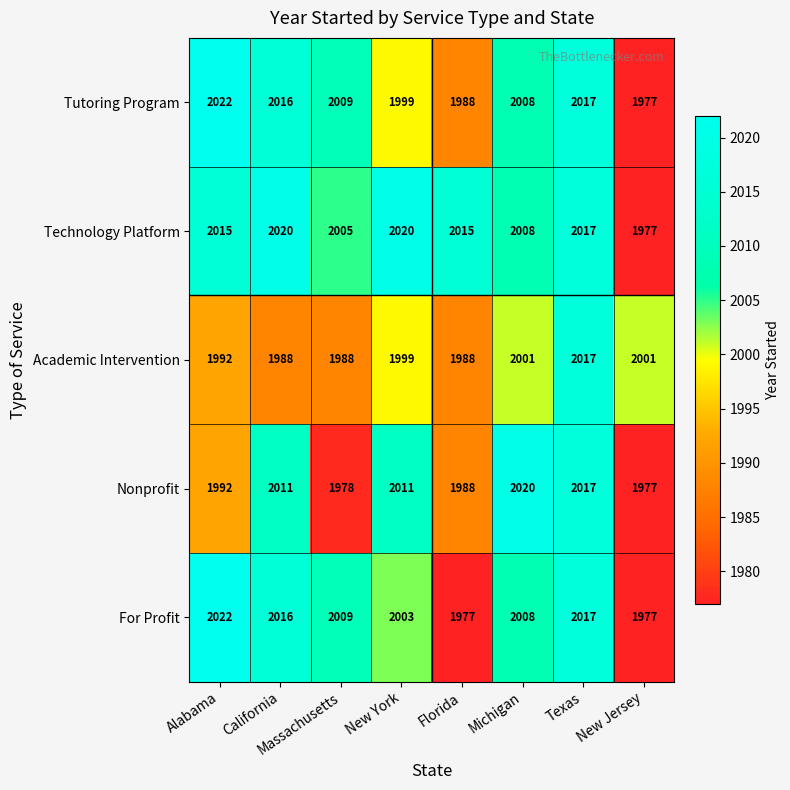

At which label is For Profit closest to 1999?

New York